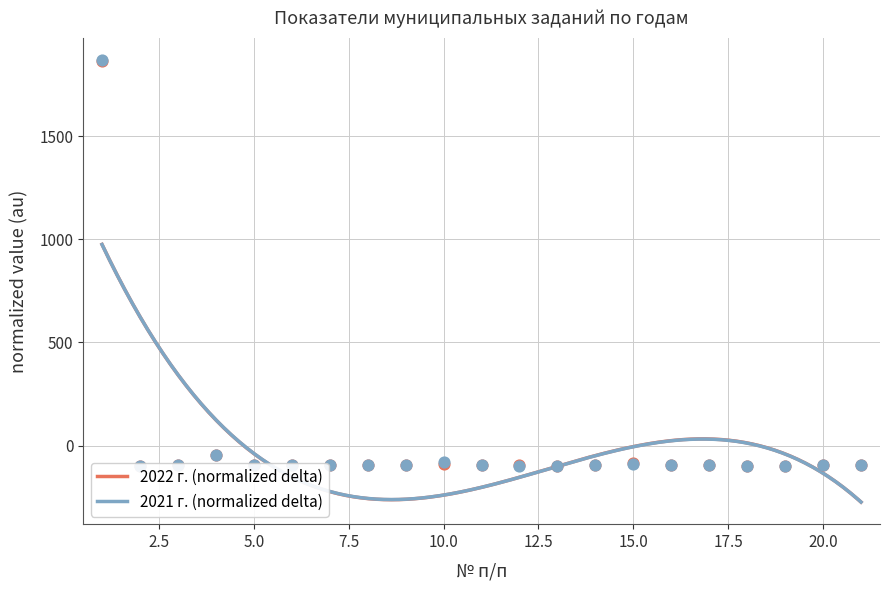

What is the maximum value for 2021 г. (normalized delta)?

975.3